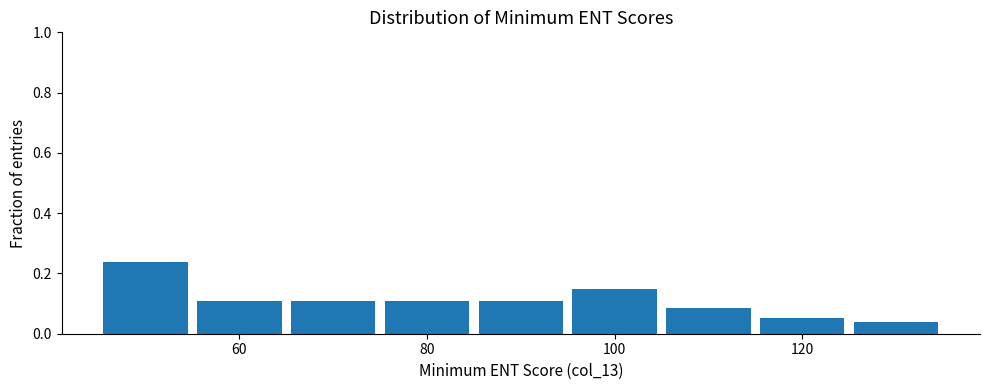

Reading left to right, transcribe this chart: for each bar, give the range it covers on the x-axis and its height. Neither the bar edges nor the heights are printed on the chart, so give them approximately, as read against the axes.

45 to 55: 0.24
55 to 65: 0.10
65 to 75: 0.10
75 to 85: 0.10
85 to 95: 0.10
95 to 105: 0.14
105 to 115: 0.08
115 to 125: 0.06
125 to 135: 0.04